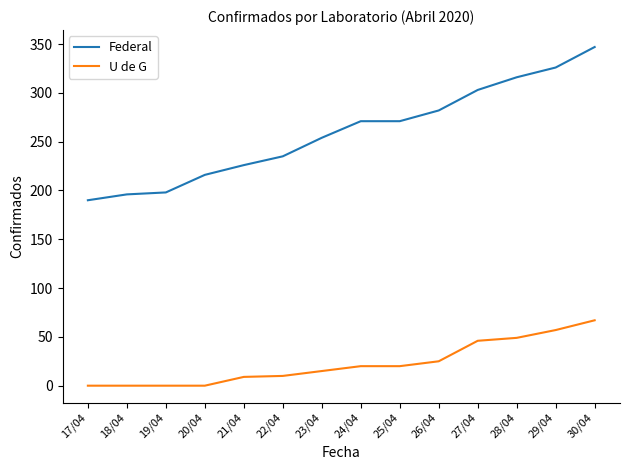

What is the total value across all series at 27/04?

349